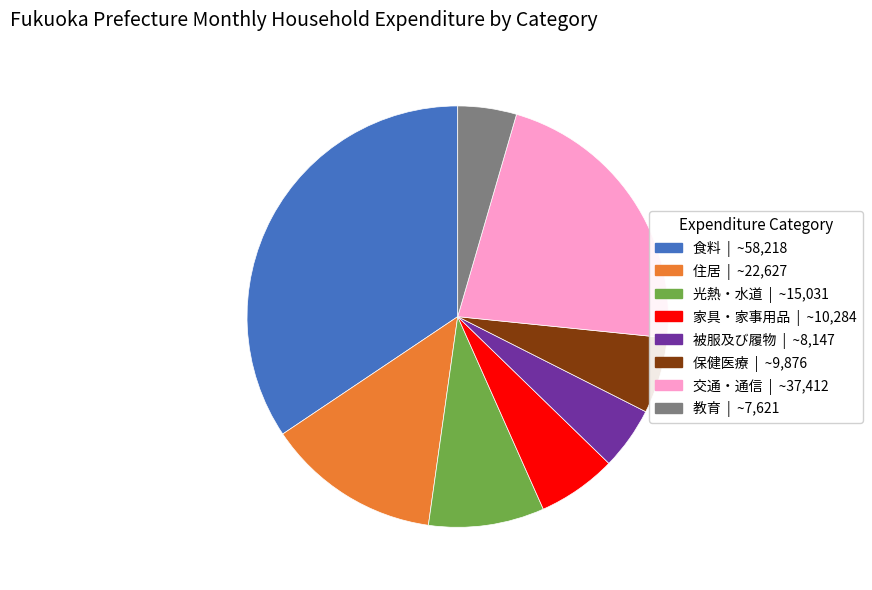

Between 食料 and 住居, which is larger?

食料